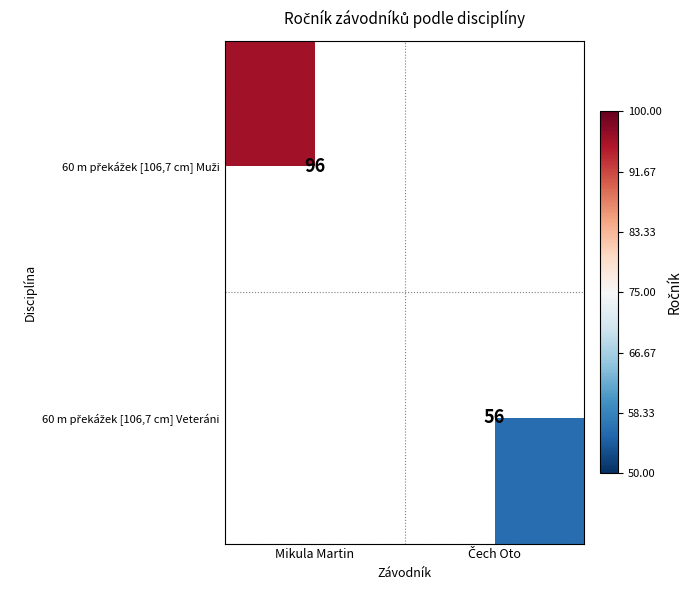

How many values in 60 m překážek [106,7 cm] Veteráni are above zero?

1